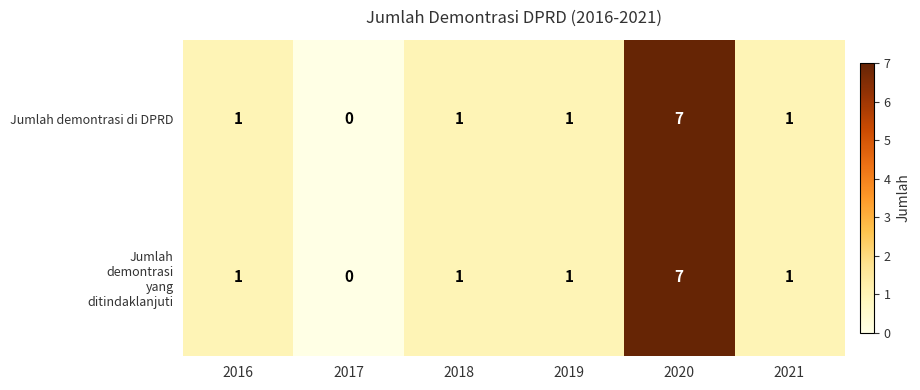

Count the Jumlah demontrasi di DPRD values in the range 1 to 2.

4